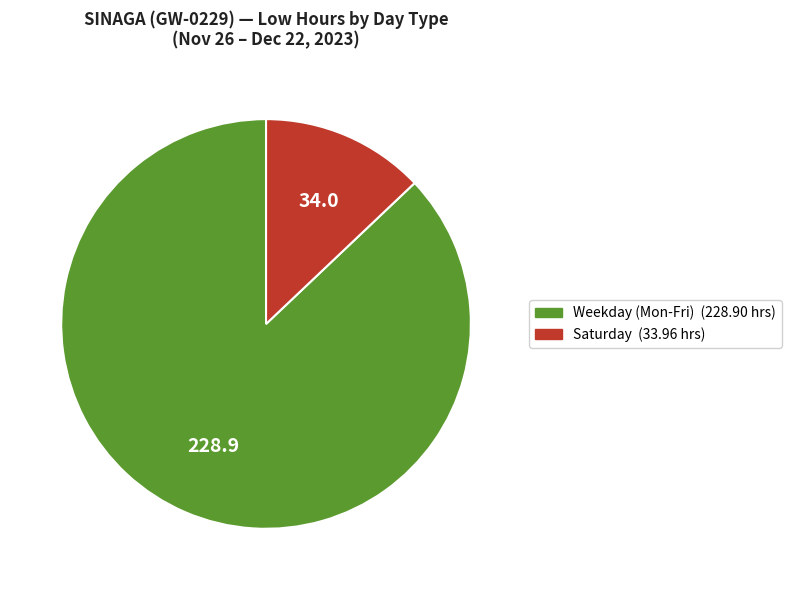

How many slices are in this pie chart?

2